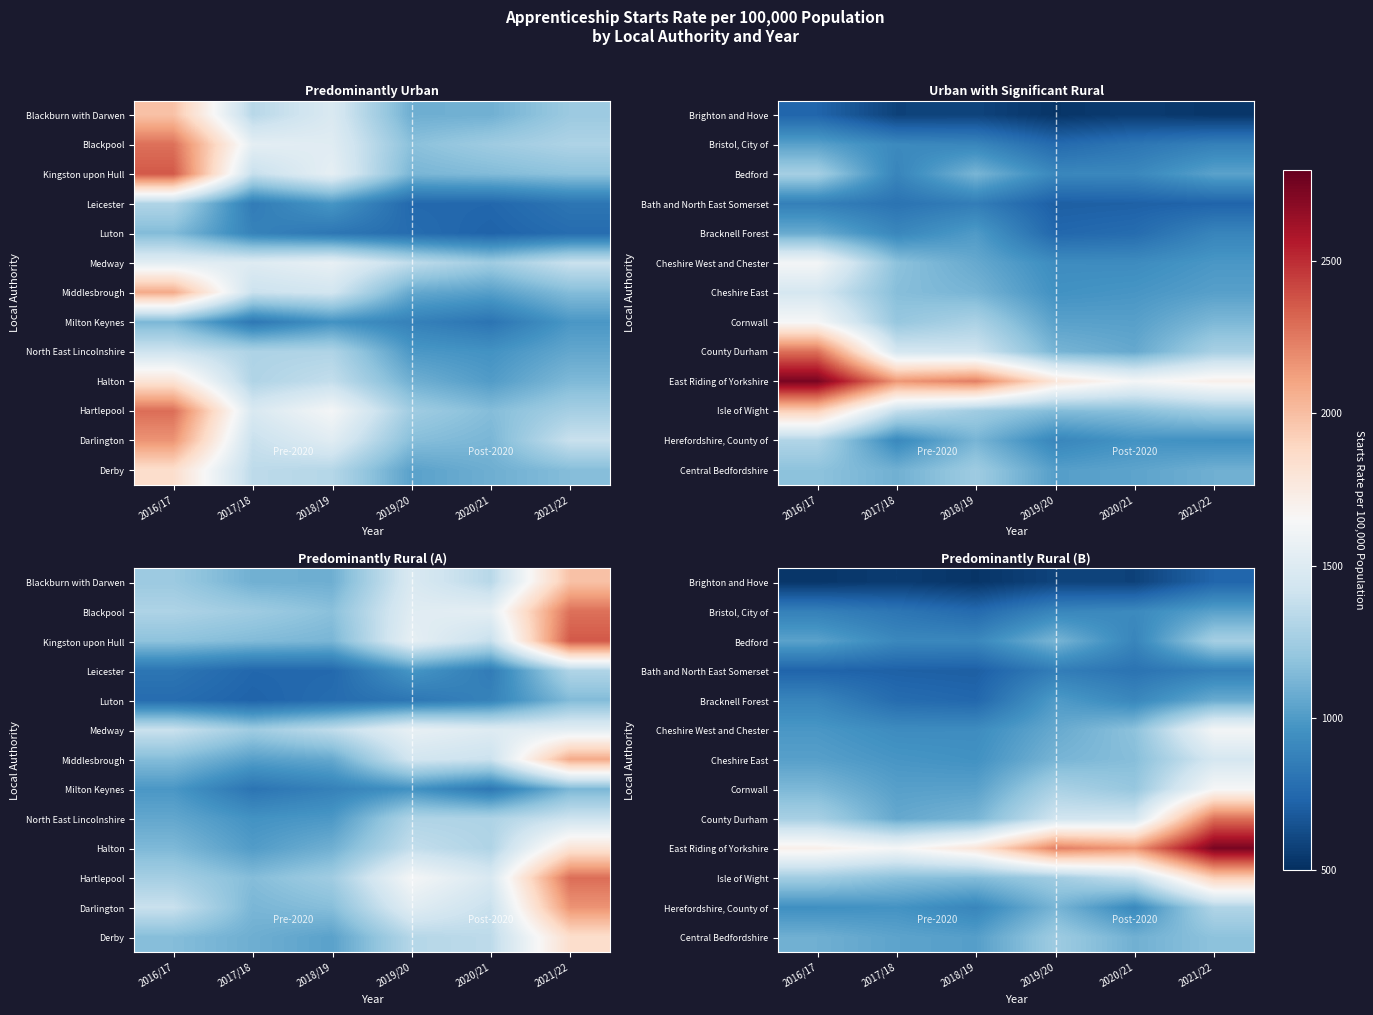

True or false: Bath and North East Somerset has a value of 855 at 2019/20.

True